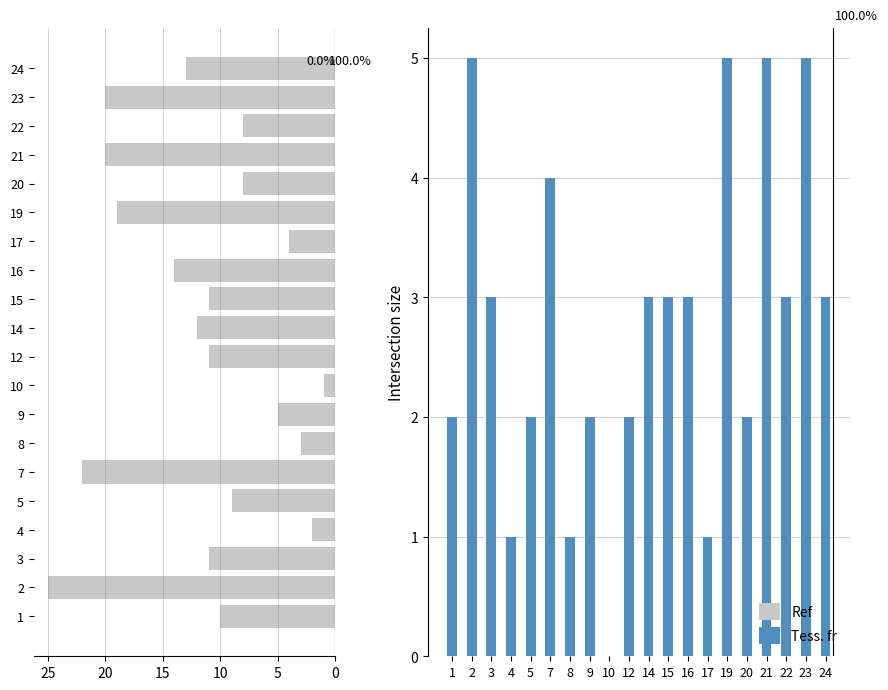

What is the difference between the maximum and minimum values in the Tess. fr series?

5